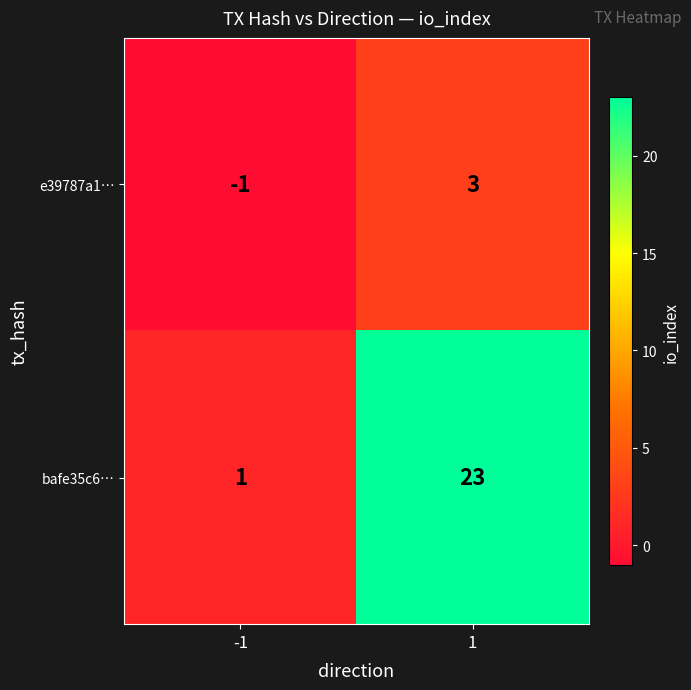

Reading left to right, list all the values displayed in this chart.

e39787a1…: -1	3
bafe35c6…: 1	23